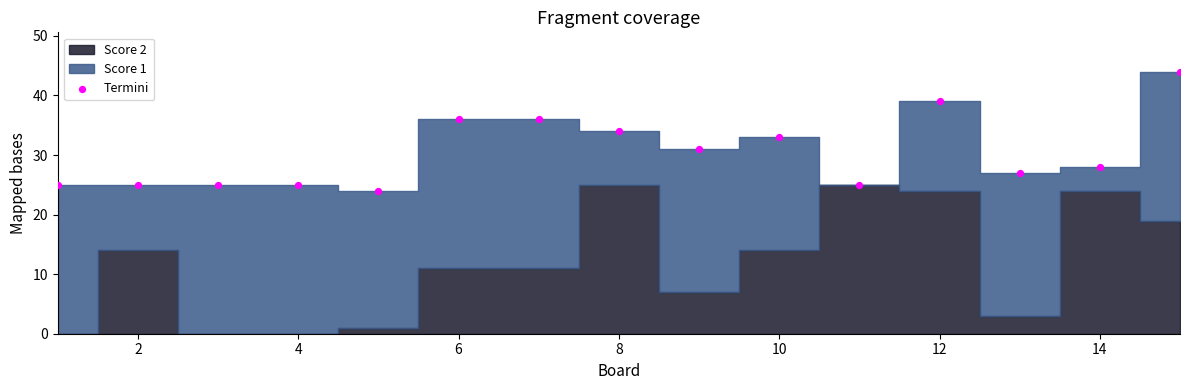

What is the range of Y values (max minus min)?

20